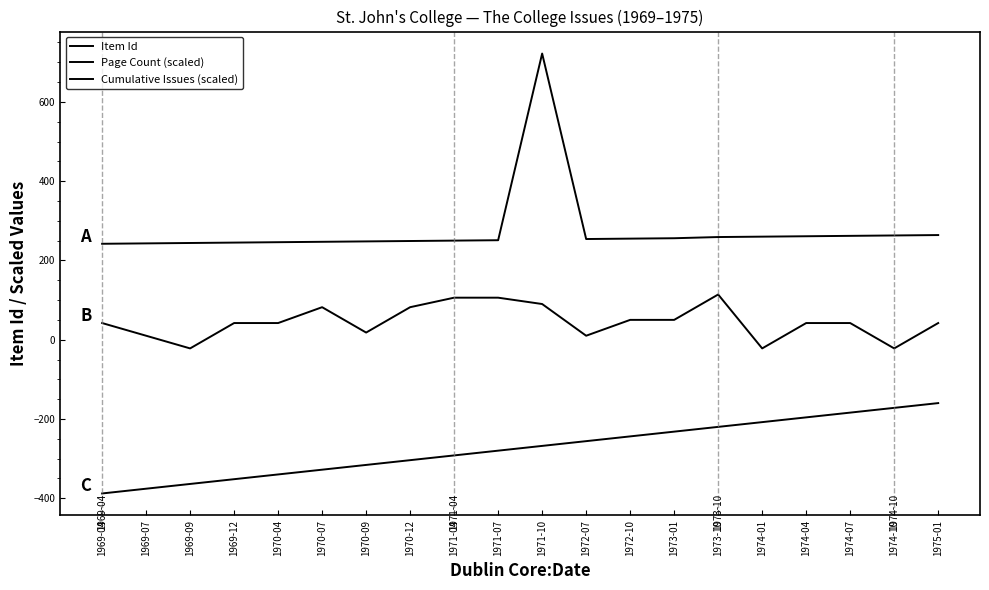

Where does the Item Id series first go above 254?

1971-10